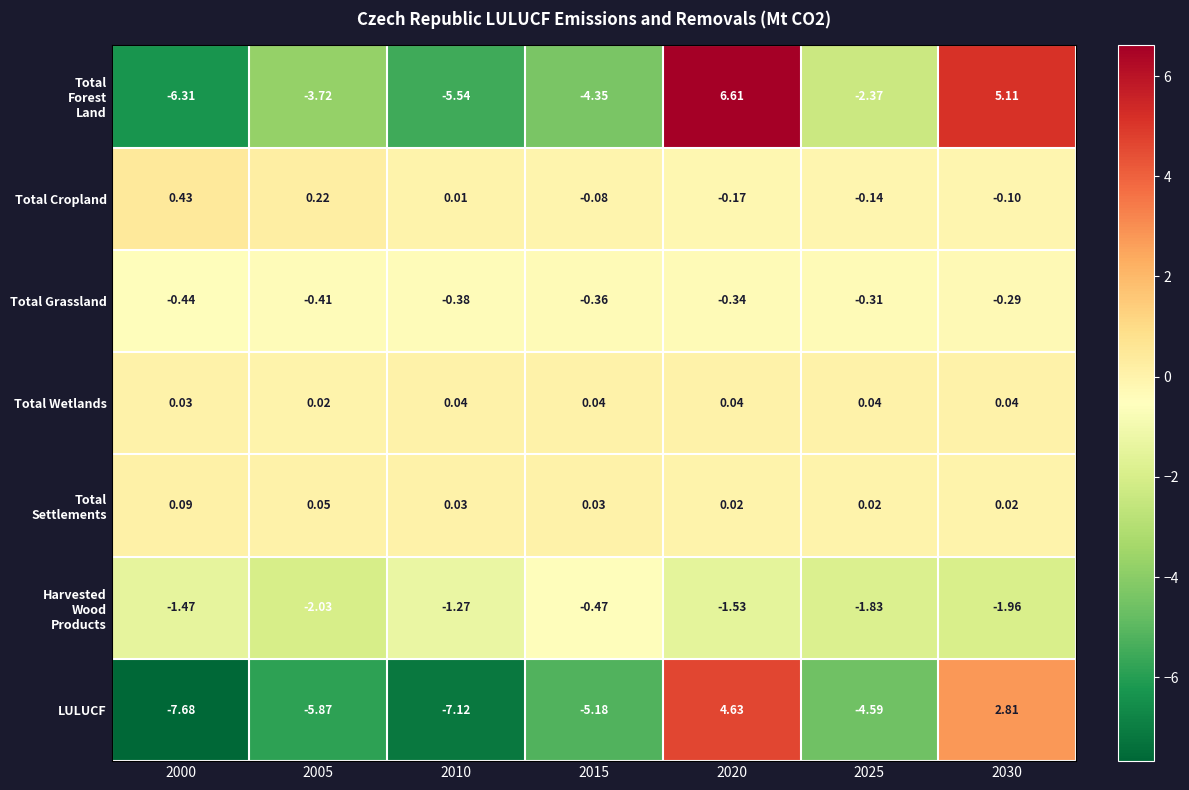

Which series changed the most between 2000 and 2015?

LULUCF